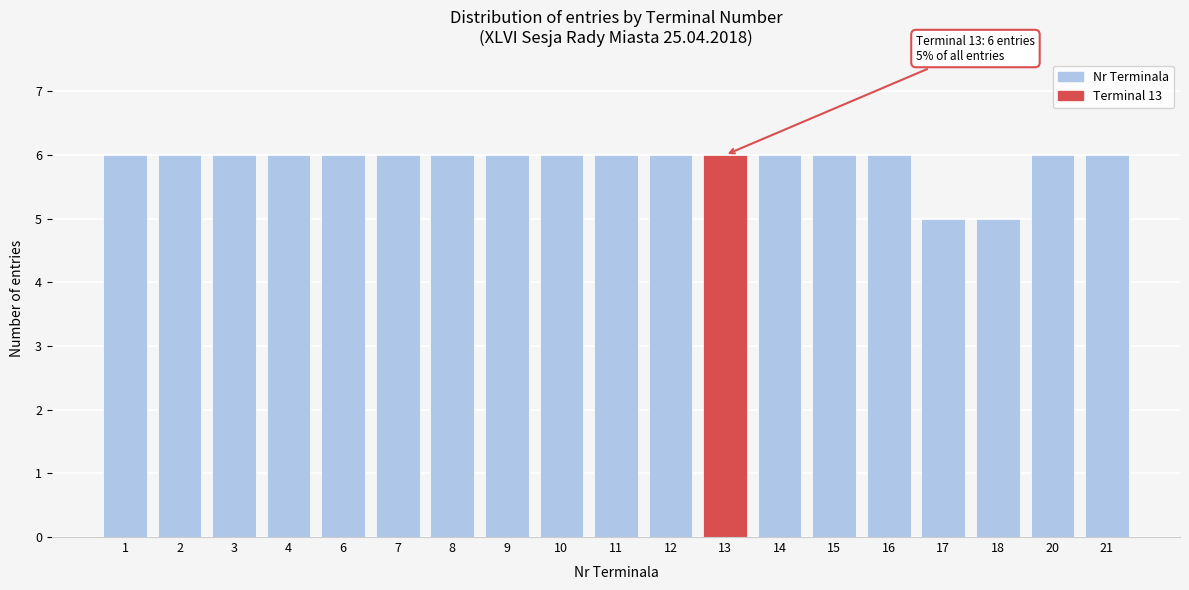

Reading right to left, what are all the values shown in this chart?

21=6	20=6	18=5	17=5	16=6	15=6	14=6	13=6	12=6	11=6	10=6	9=6	8=6	7=6	6=6	4=6	3=6	2=6	1=6